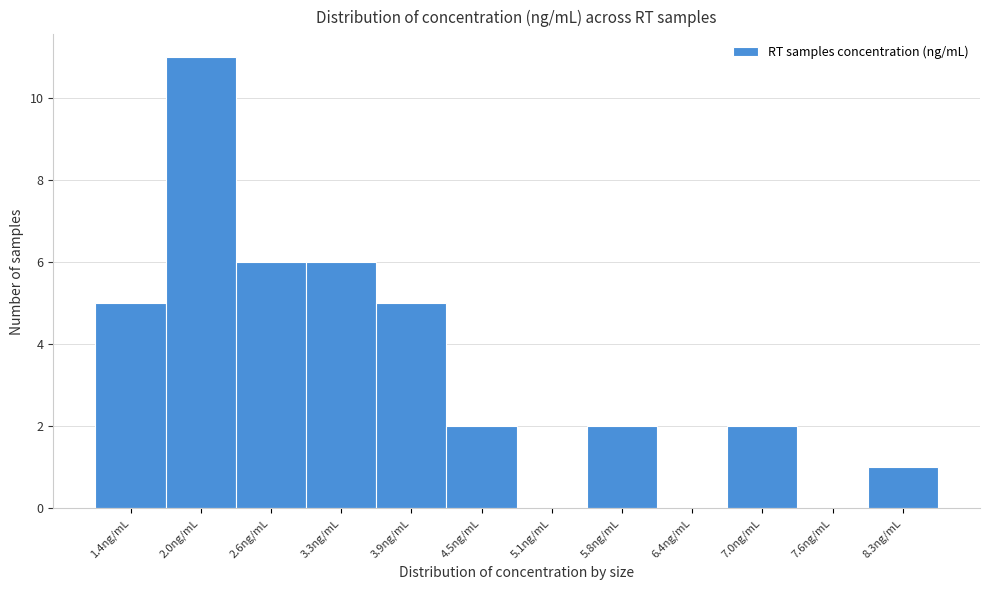

Reading left to right, extract all data points from this chart.

1.4ng/mL=5	2.0ng/mL=11	2.6ng/mL=6	3.3ng/mL=6	3.9ng/mL=5	4.5ng/mL=2	5.1ng/mL=0	5.8ng/mL=2	6.4ng/mL=0	7.0ng/mL=2	7.6ng/mL=0	8.3ng/mL=1